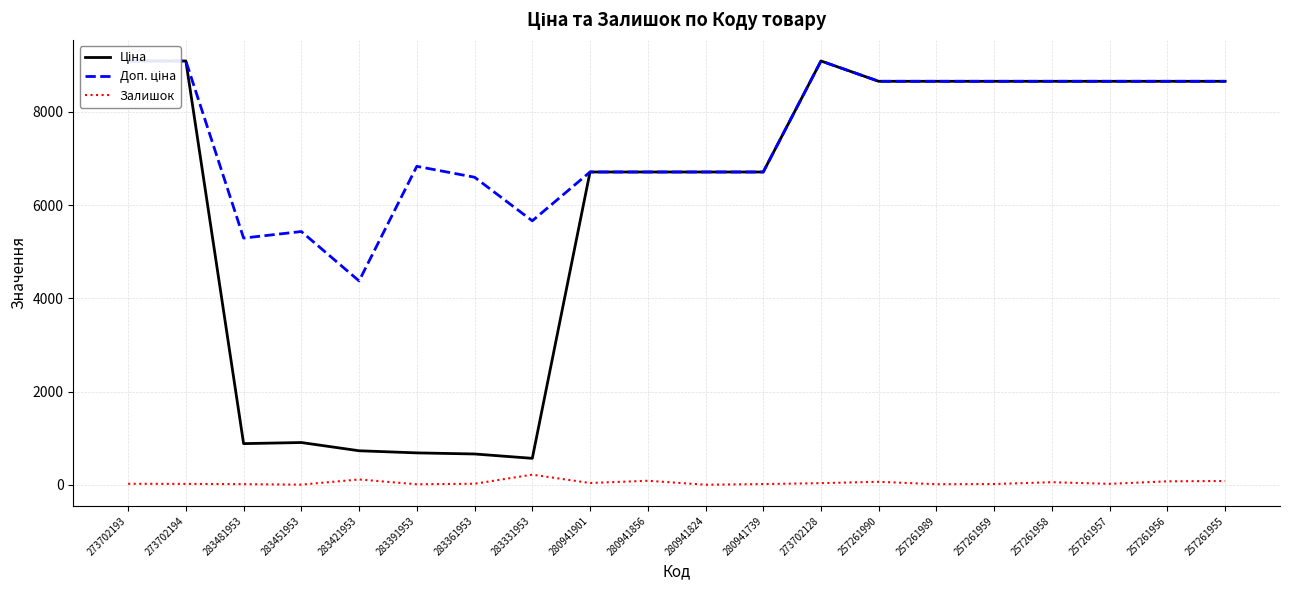

True or false: Залишок and Ціна cross at least once.

False